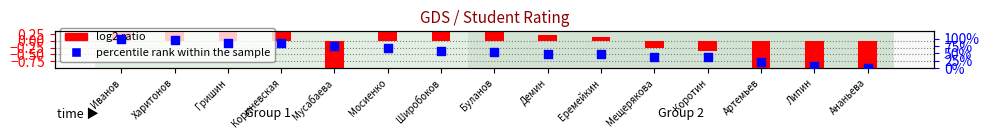

Which series contains the lowest Y value?

log2 ratio